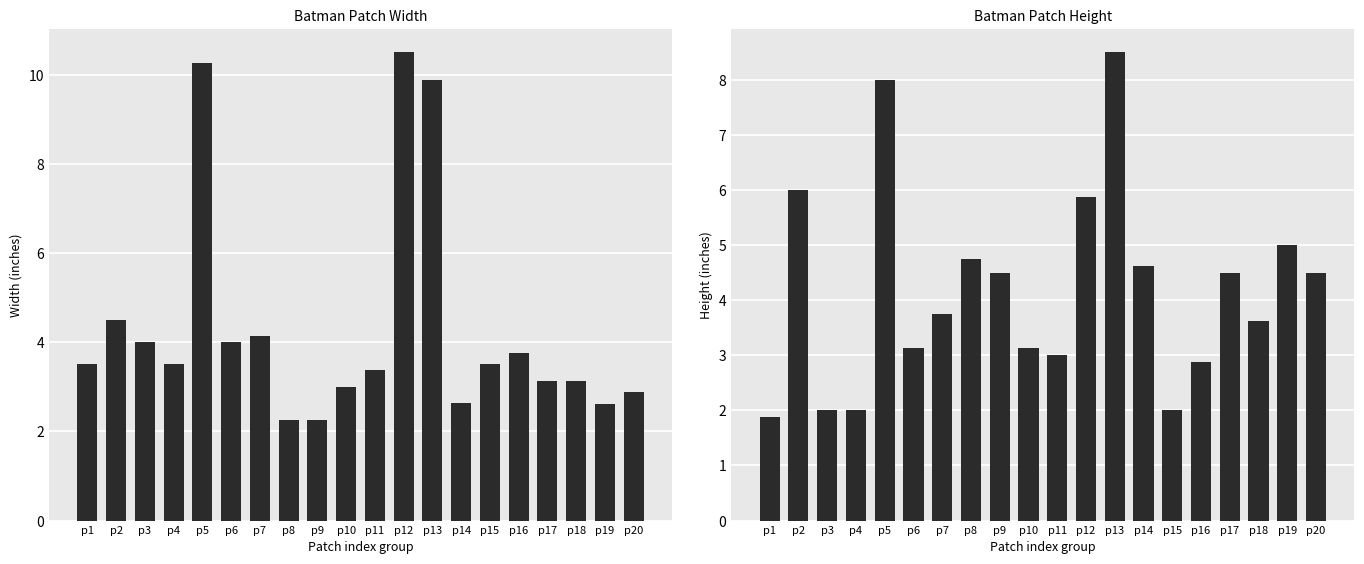

What is the sum of the Width values at p1 and p5?

13.8